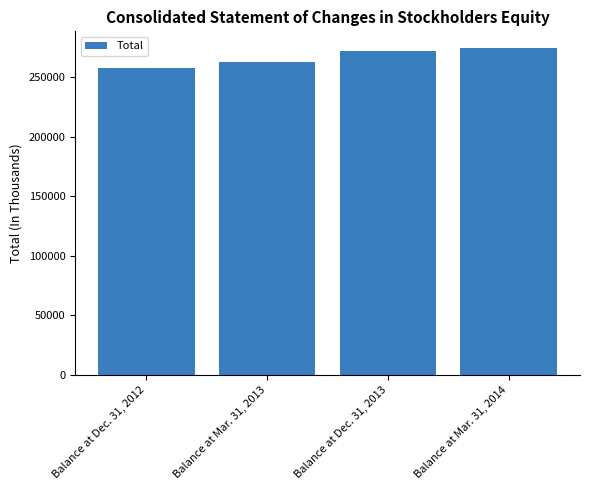

Rank the categories by value from highest to lowest.

Balance at Mar. 31, 2014, Balance at Dec. 31, 2013, Balance at Mar. 31, 2013, Balance at Dec. 31, 2012